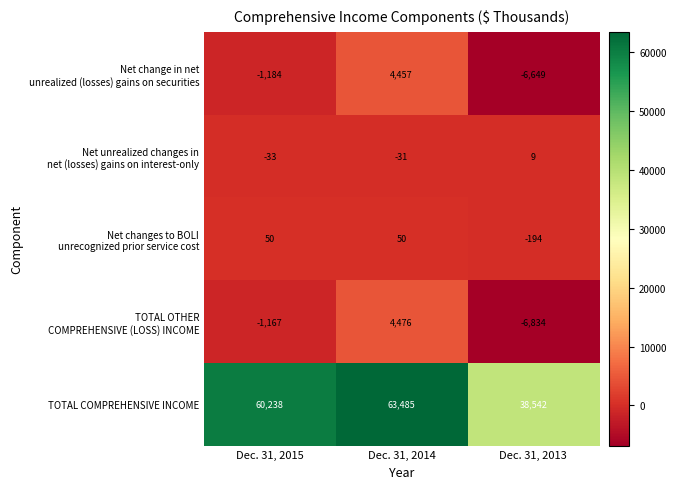

Which series has the largest total across all categories?

TOTAL COMPREHENSIVE INCOME